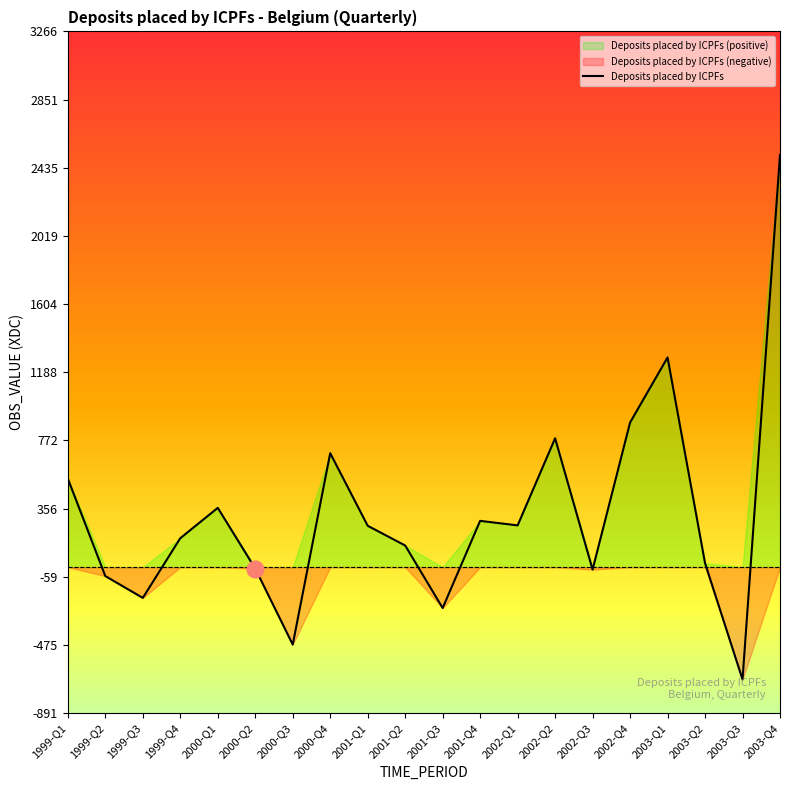

How many interior local valleys (lower than both neighbors) does the data have?

6